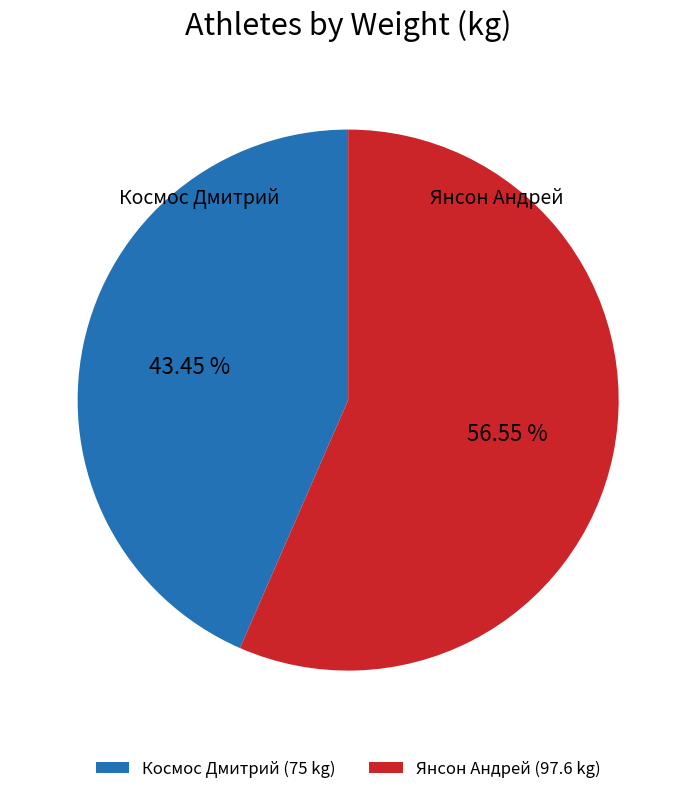

Is there any slice that represents more than half of the pie?

Yes